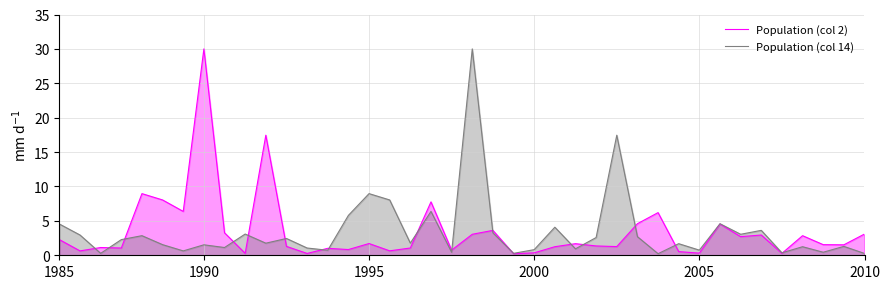

In Population (col 14), how many points are lower than both neighbors (excluding endpoints)?

14